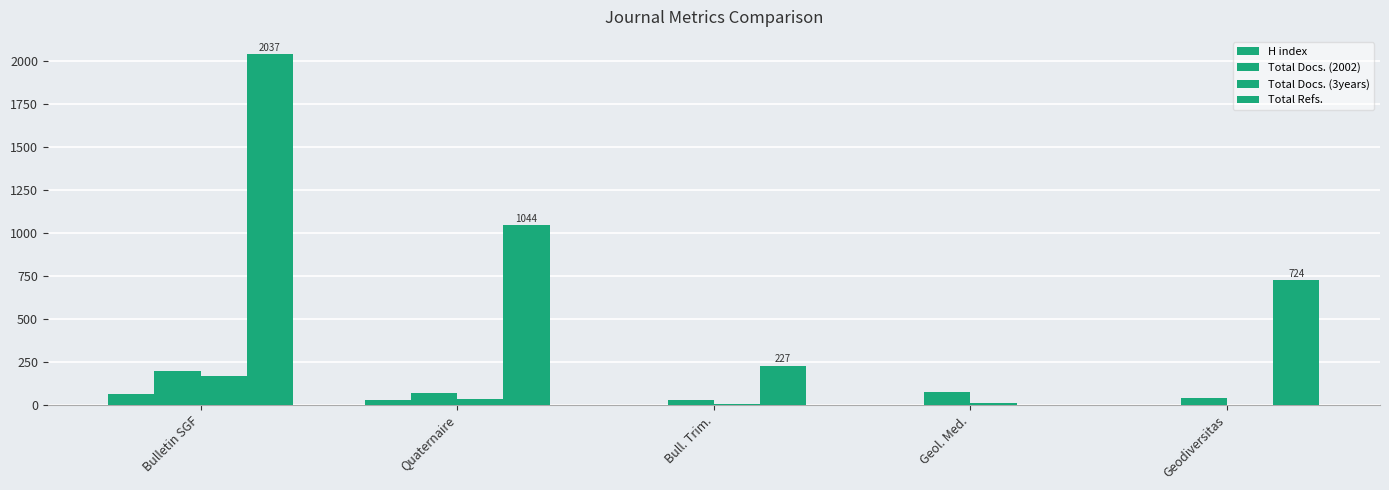

Is it true that Total Docs. (3years) equals 98 at Geodiversitas?

False